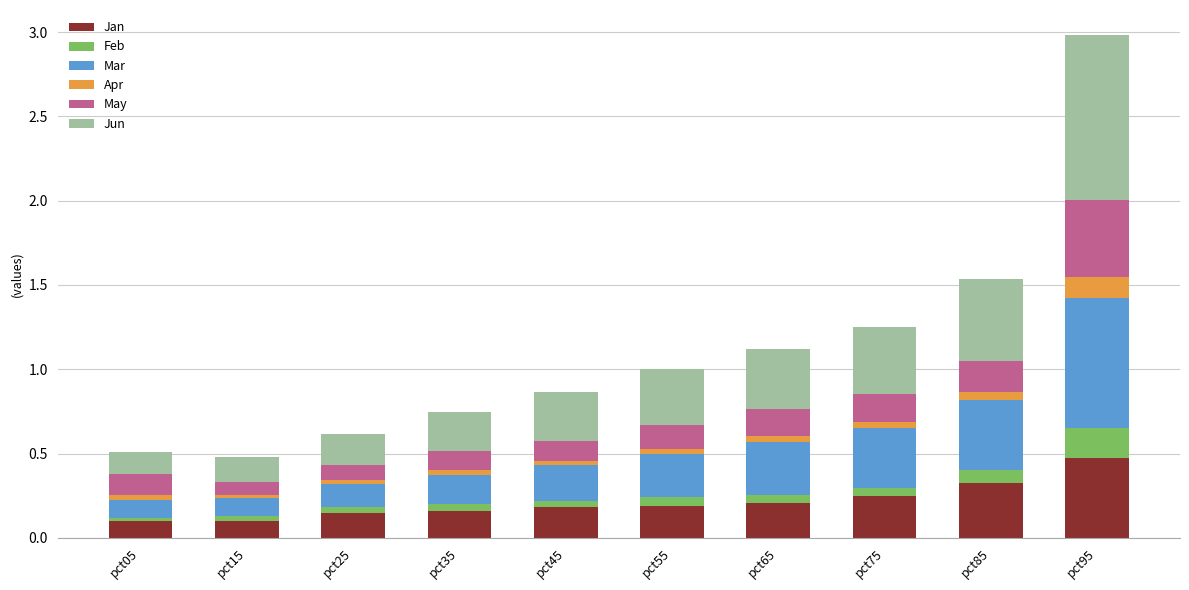

Does the chart contain stacked bars?

Yes